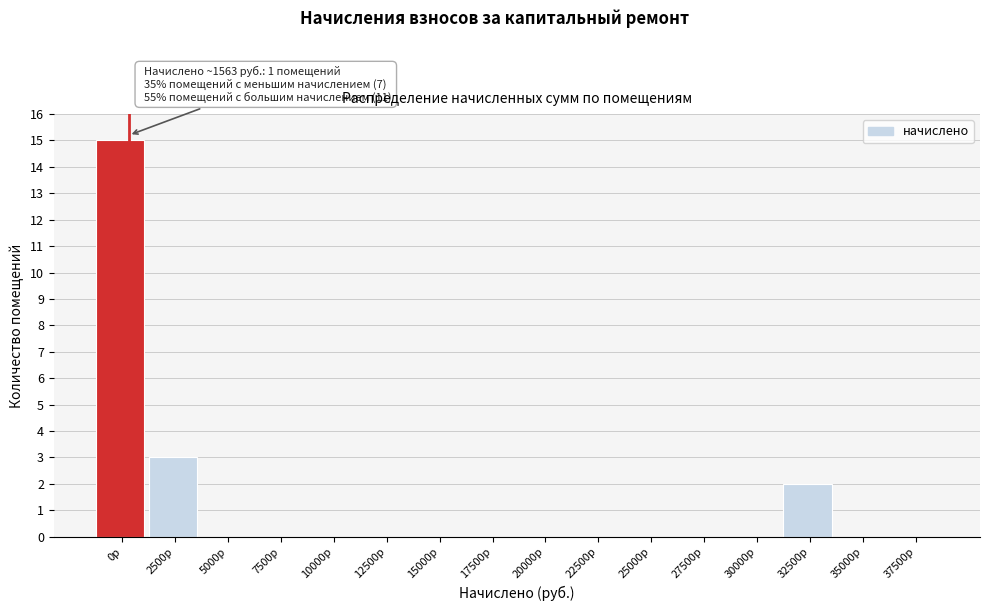

Reading left to right, what are all the values shown in this chart?

0р=15	2500р=3	5000р=0	7500р=0	10000р=0	12500р=0	15000р=0	17500р=0	20000р=0	22500р=0	25000р=0	27500р=0	30000р=0	32500р=2	35000р=0	37500р=0